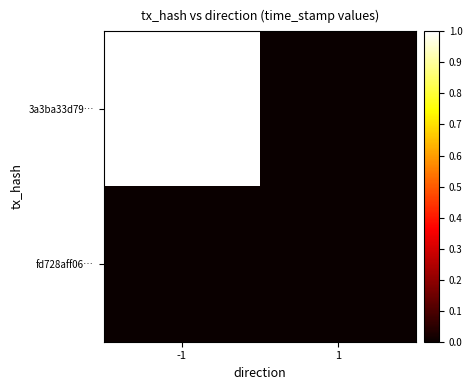

Reading left to right, list all the values displayed in this chart.

3a3ba33d79…: -1=1	1=0
fd728aff06…: -1=0	1=0